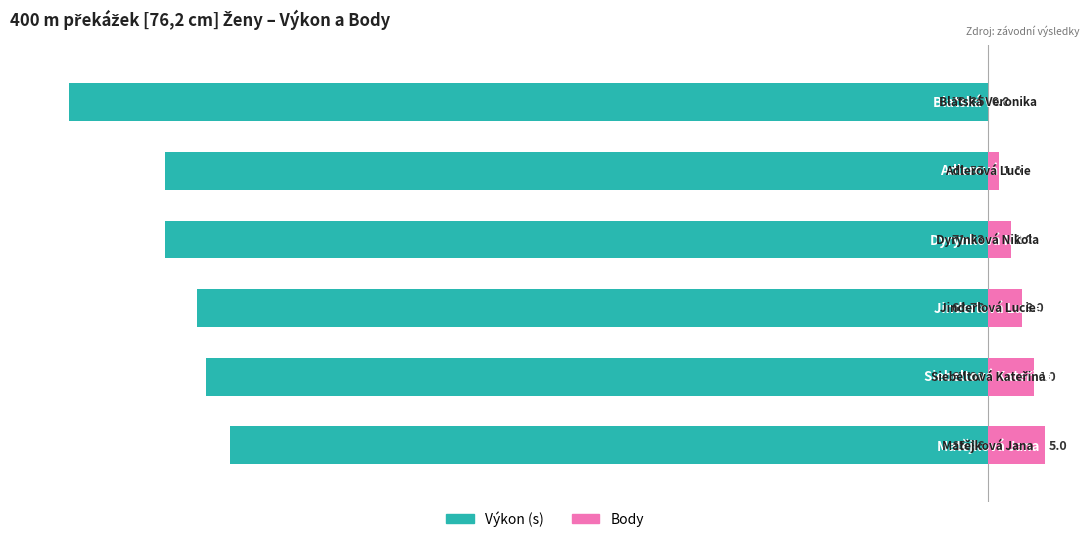

Reading right to left, list all the values displayed in this chart.

Výkon (s): -79.8	-71.5	-71.5	-68.7	-68.0	-65.9
Body: 0.0	1.0	2.0	3.0	4.0	5.0